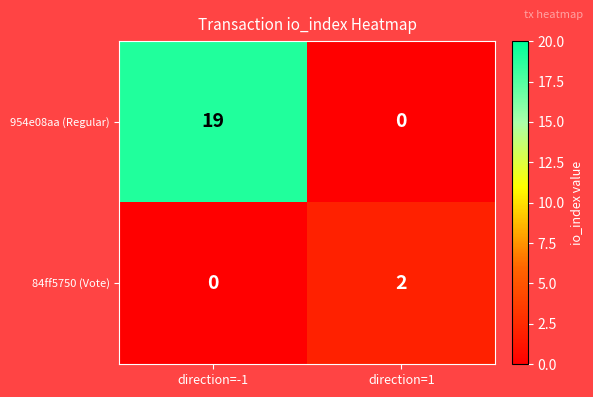

What is the total value across all series at direction=-1?

19